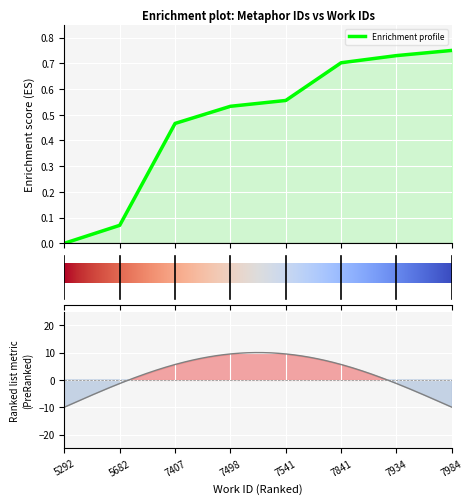

How many data points are above 0?

7